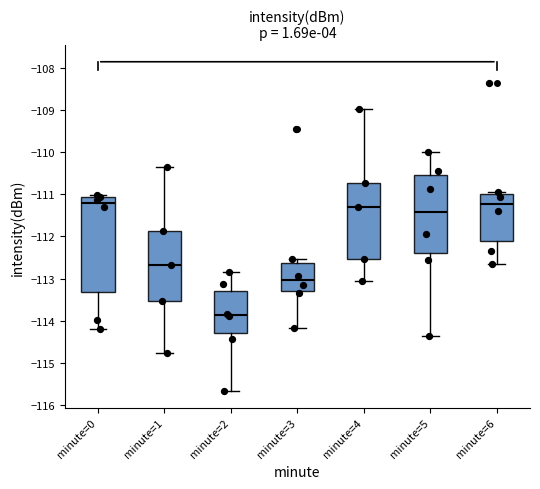

Comparing the boxes themselves (not the whiskers), which one is the tallest?

minute=0